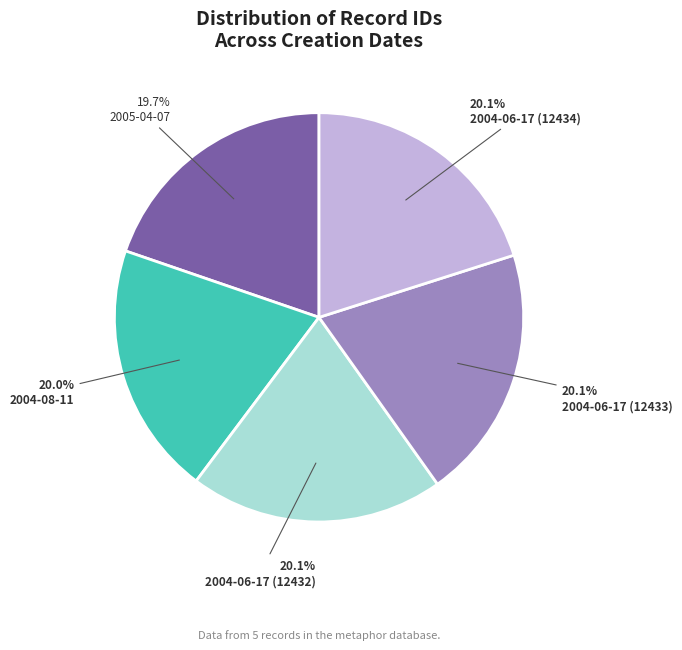

Is it true that 2004-06-17 (12433) is 20% of the pie?

True